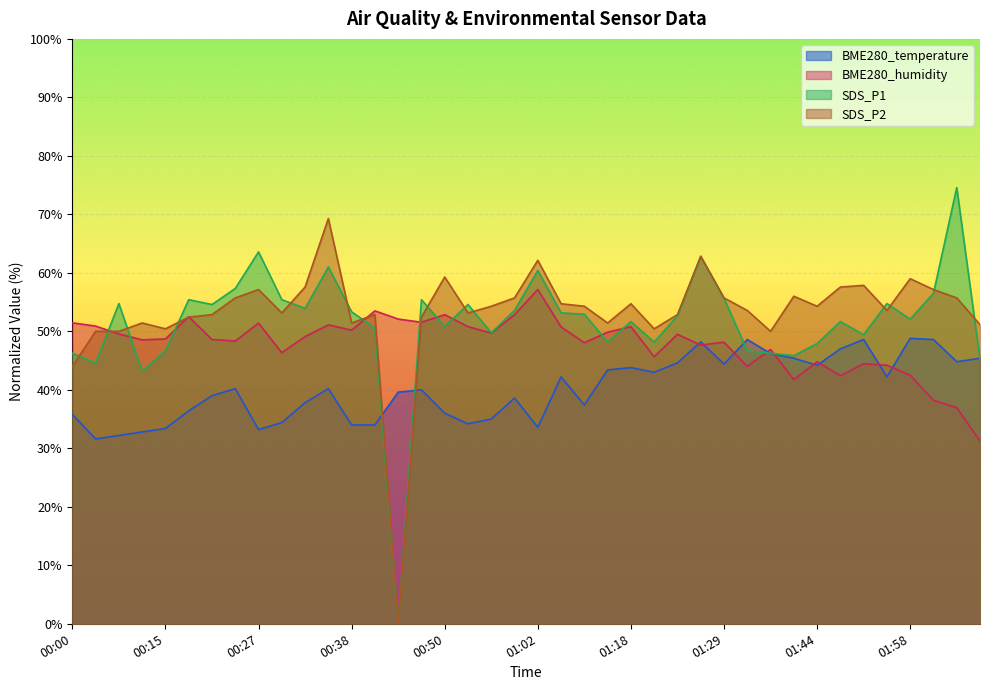

How many categories are shown in the chart?

40